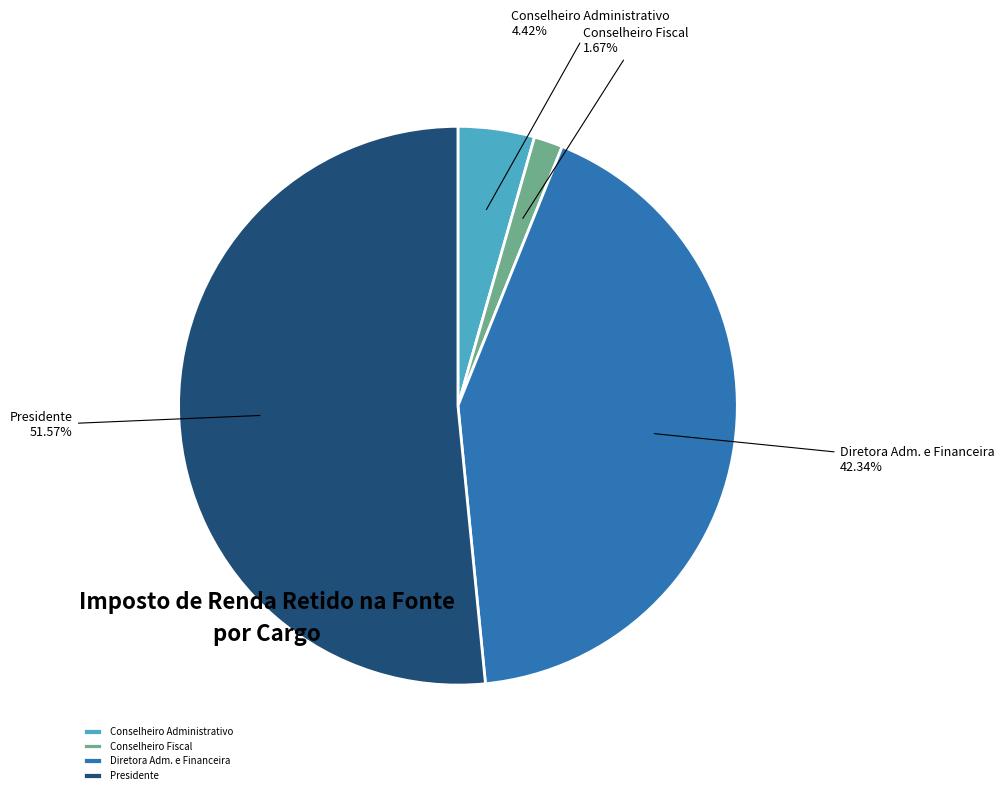

Rank the categories by value from lowest to highest.

Conselheiro Fiscal, Conselheiro Administrativo, Diretora Adm. e Financeira, Presidente